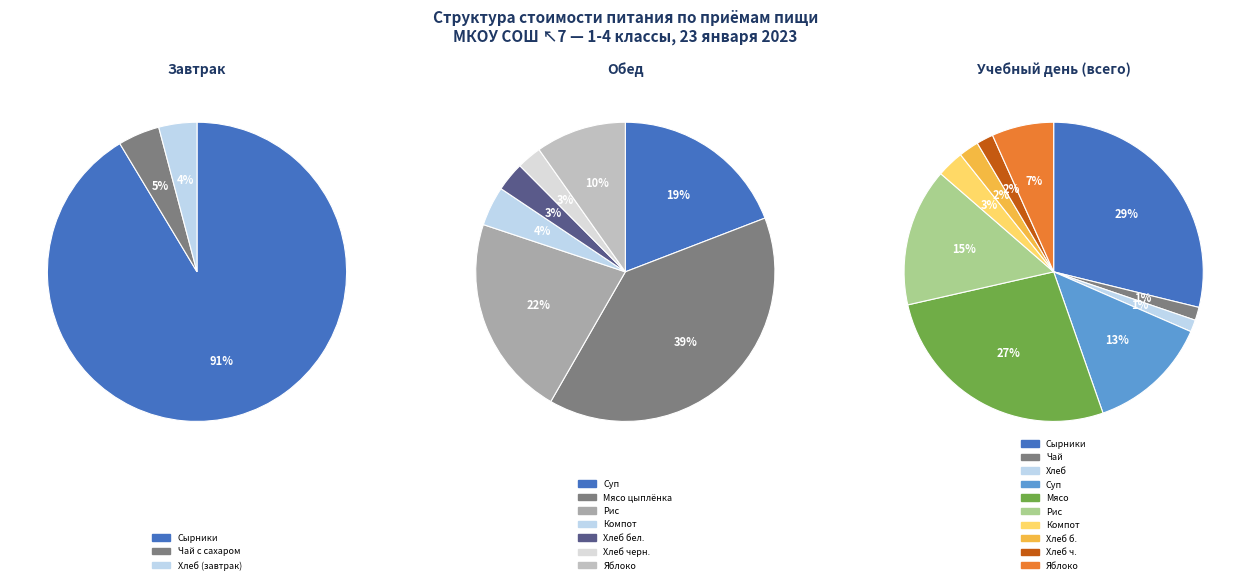

To the nearest percent, what is the difference between the largest and smallest slice percentages?

28%